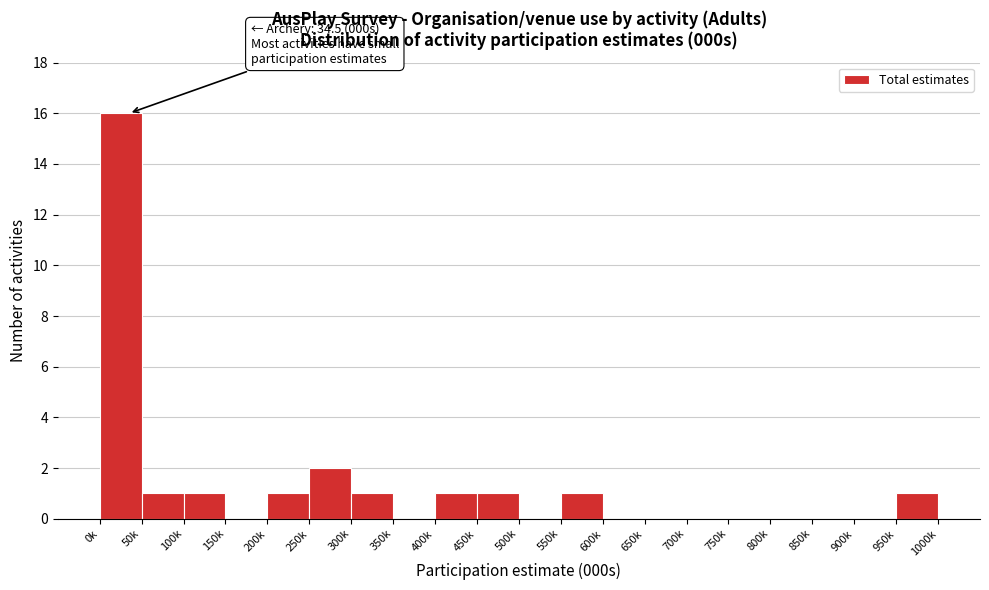

Reading right to left, list all the values displayed in this chart.

950k=1	900k=0	850k=0	800k=0	750k=0	700k=0	650k=0	600k=0	550k=1	500k=0	450k=1	400k=1	350k=0	300k=1	250k=2	200k=1	150k=0	100k=1	50k=1	0k=16